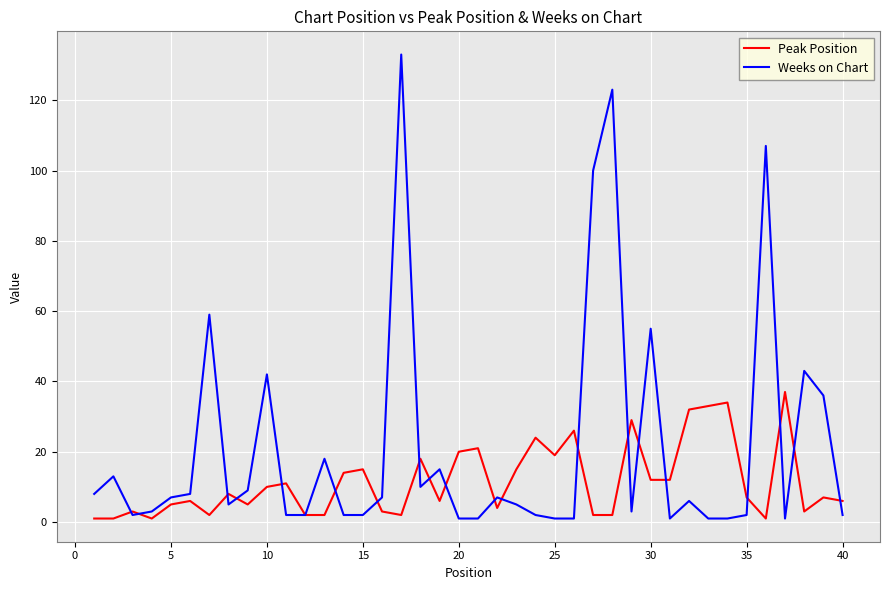

Rank the series by their maximum value, from lowest to highest.

Peak Position, Weeks on Chart